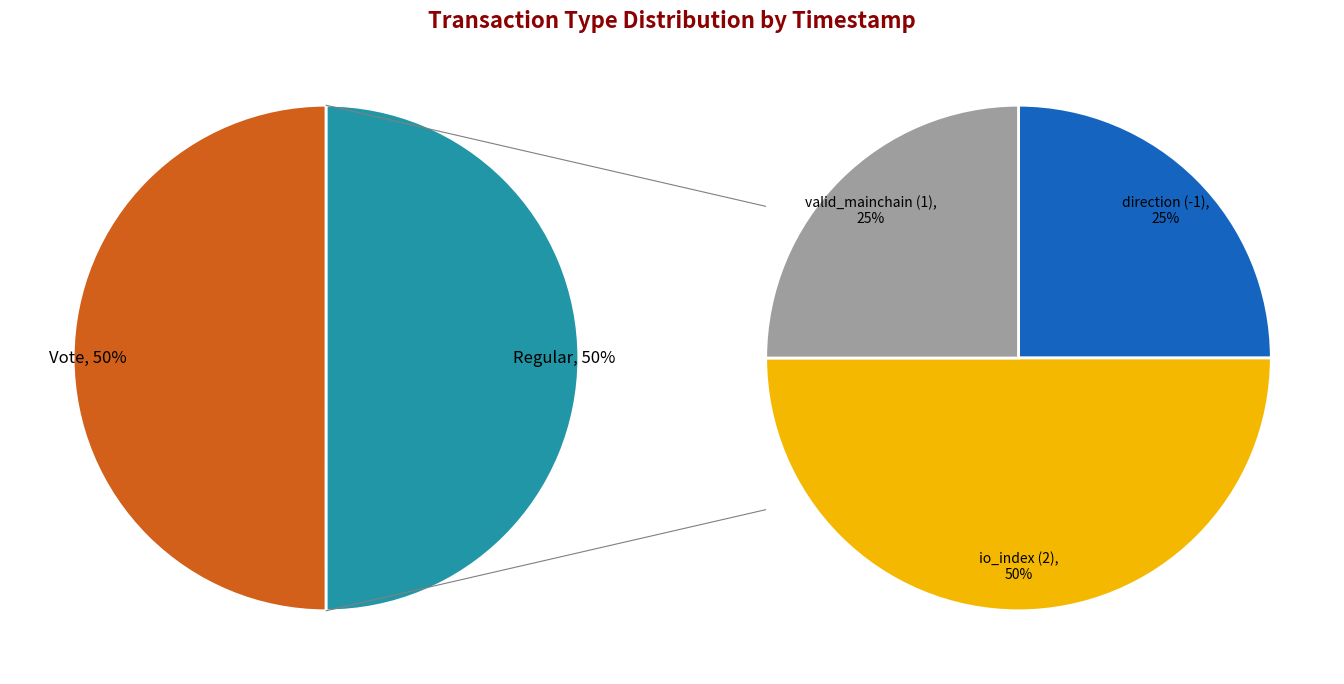

To the nearest percent, what is the average slice percentage?

50%